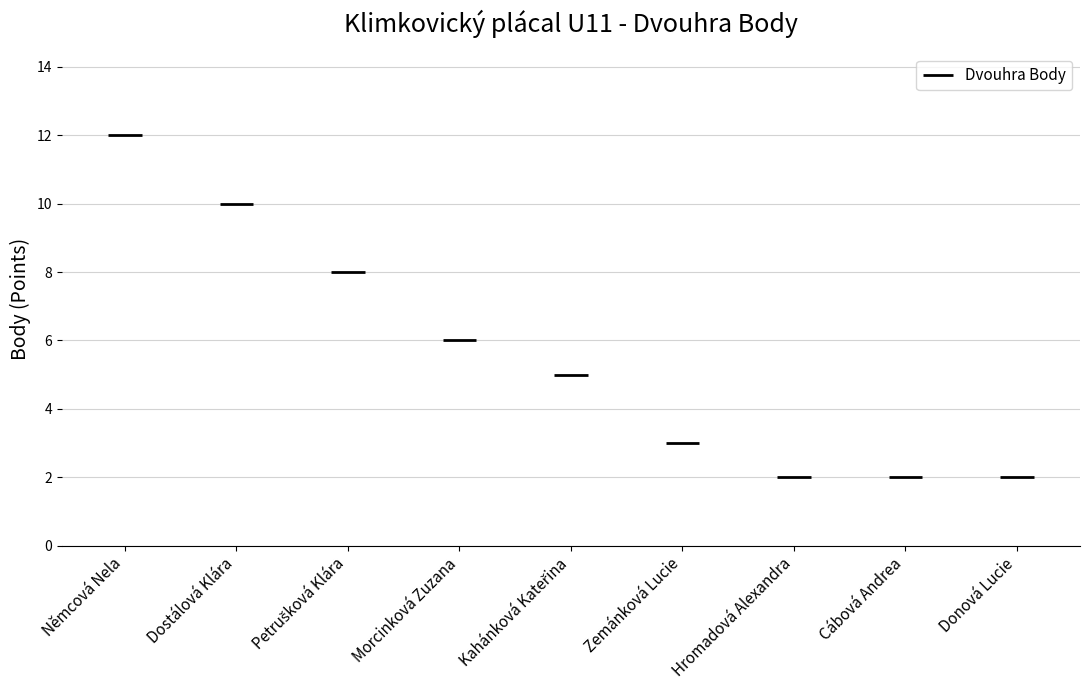

The value at Kahánková Kateřina is 5. True or false?

True